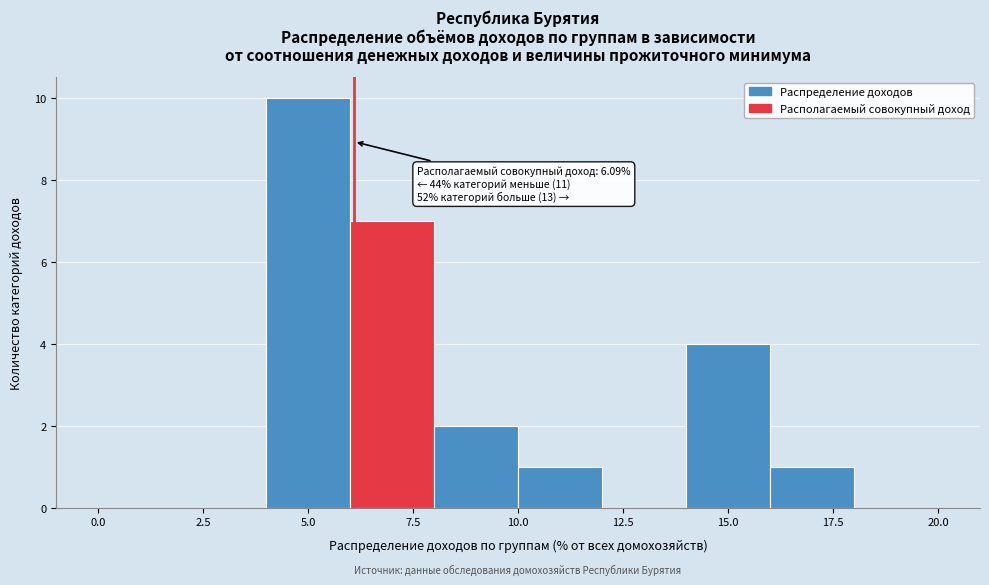

Over which range of the x-axis is the bar tallest?

4 to 6